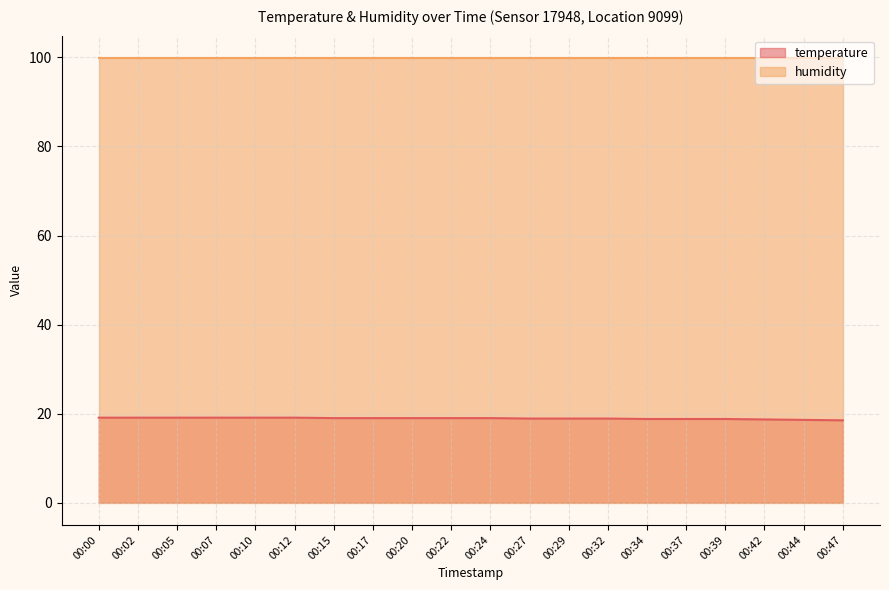

How many values are below 19?

9